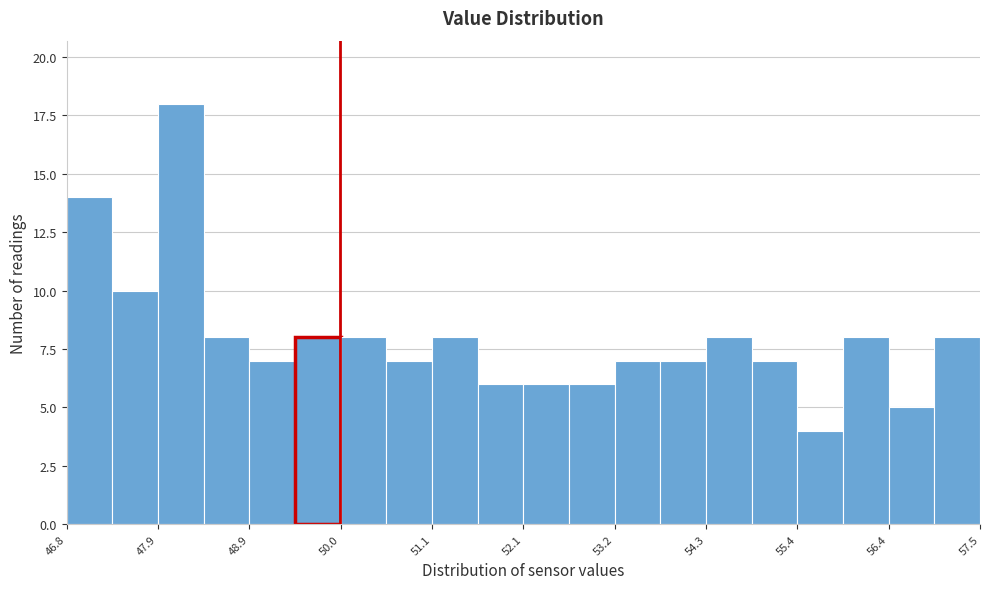

Around what value on the x-axis is the tallest bar? Give the approximate position of its centre, as read against the axis.

48.2